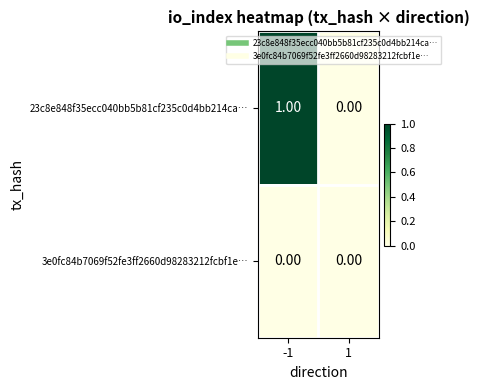

List the series in order of their peak value, lowest first.

3e0fc84b7069f52fe3ff2660d98283212fcbf1e…, 23c8e848f35ecc040bb5b81cf235c0d4bb214ca…